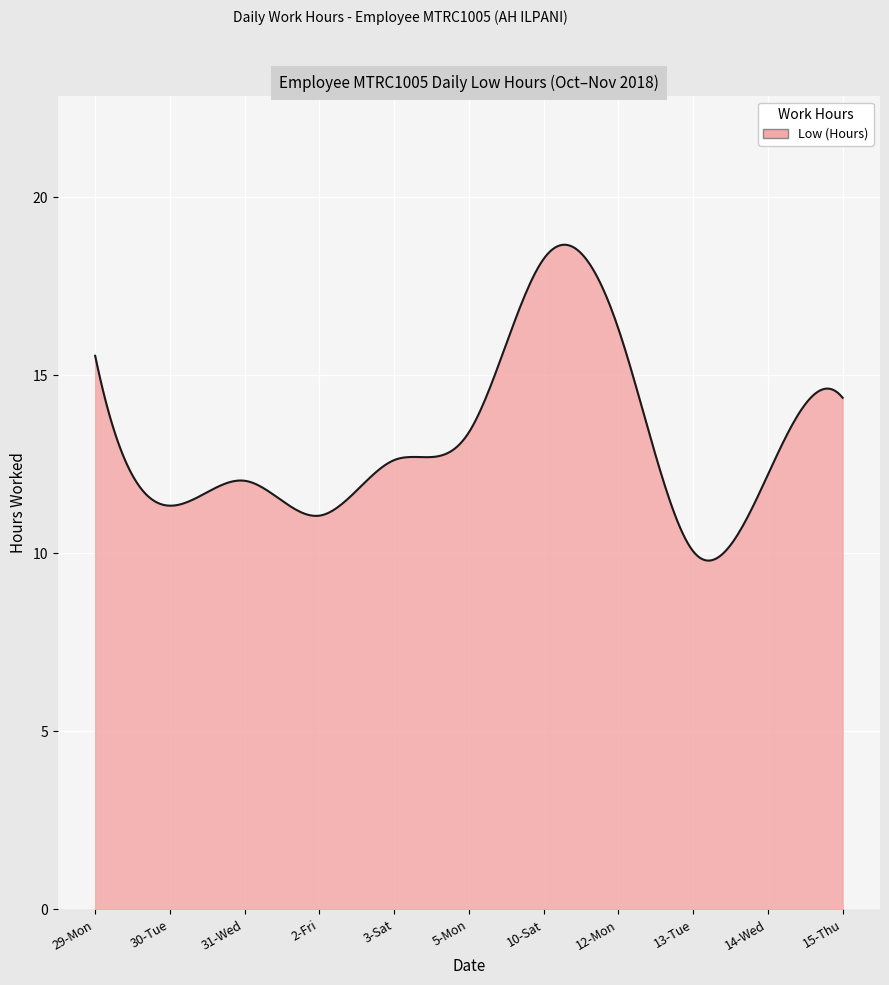

What is the difference between the maximum and minimum values?

8.9